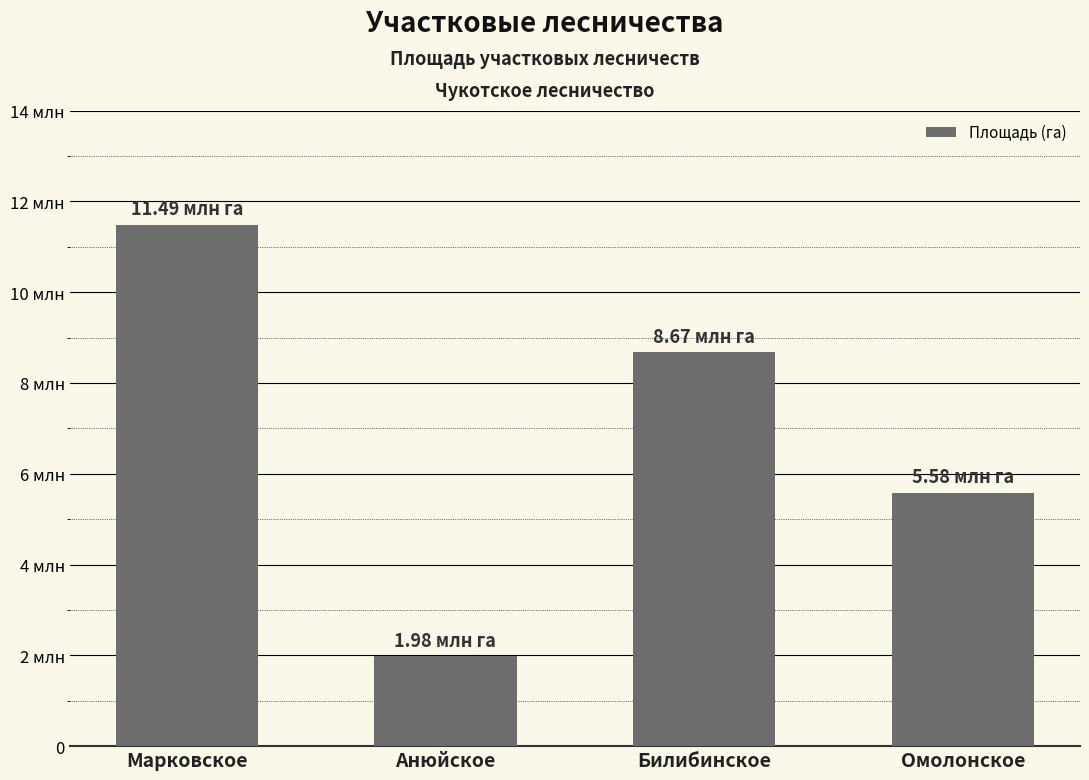

True or false: the data shows 1976673 at Анюйское.

True